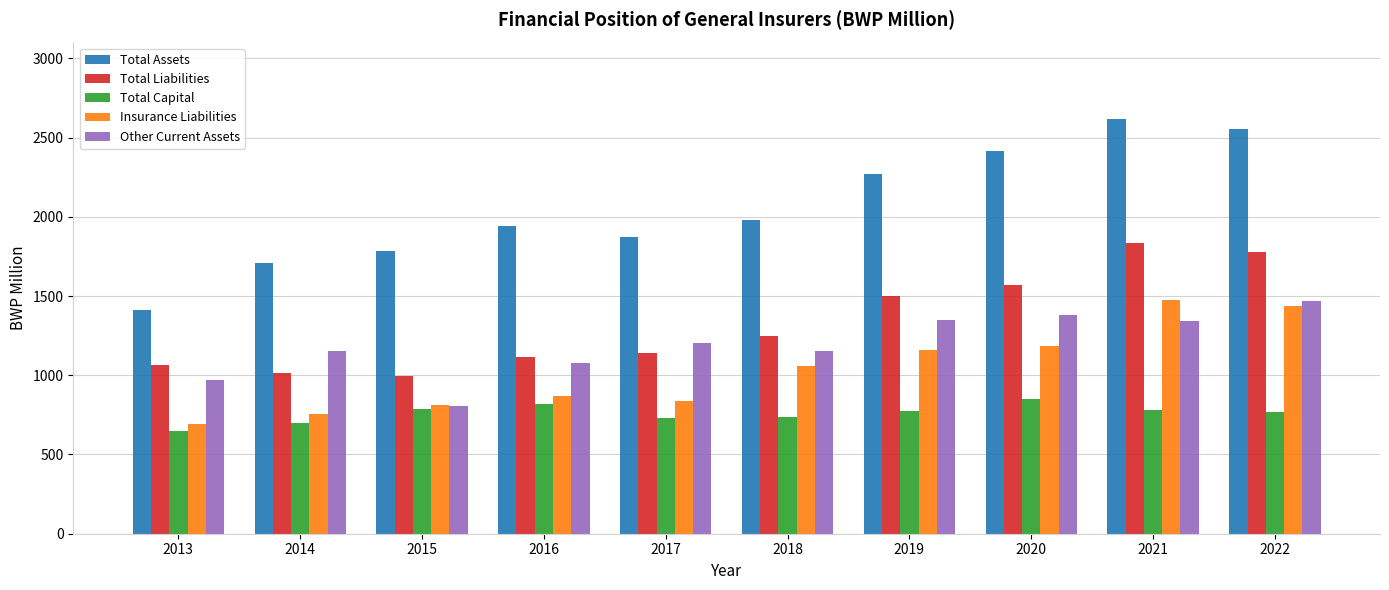

Rank the series at 2019 from highest to lowest value.

Total Assets, Total Liabilities, Other Current Assets, Insurance Liabilities, Total Capital